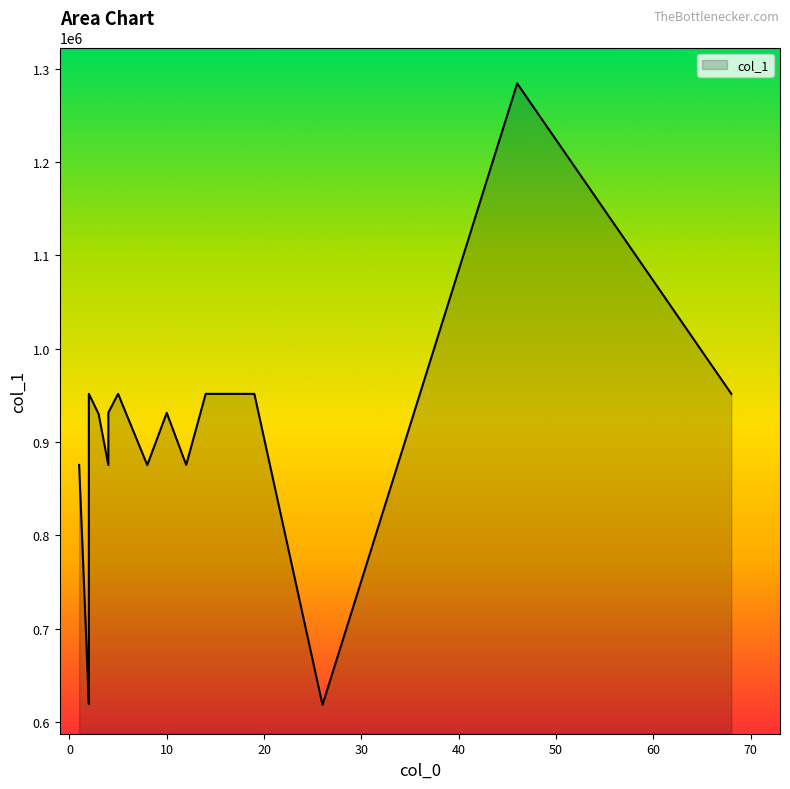

How many lines are shown in the chart?

1